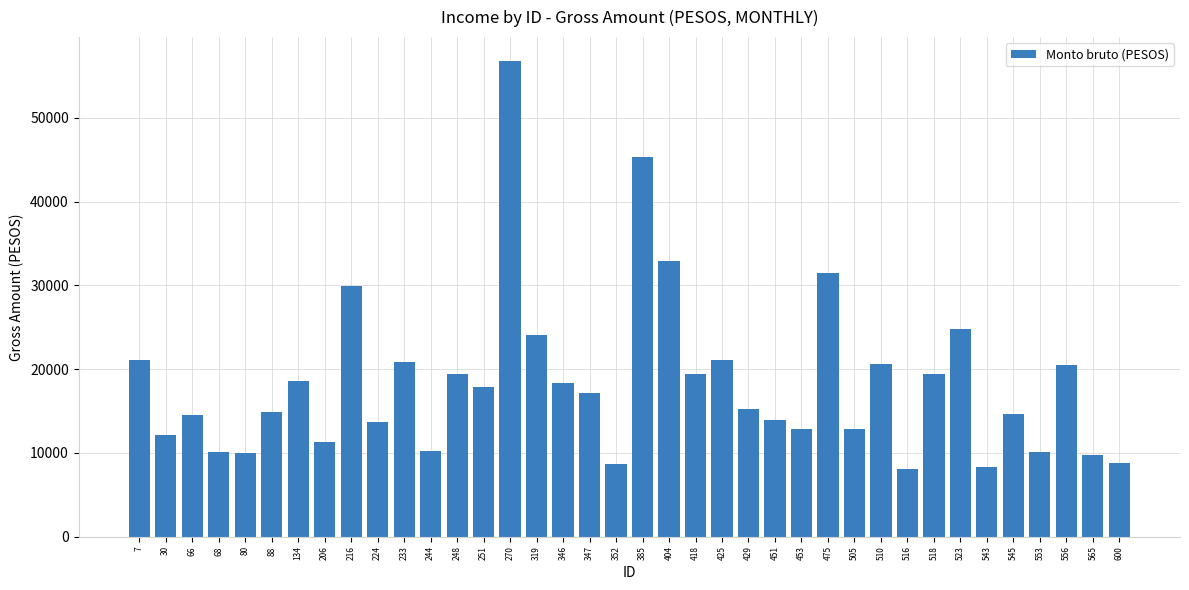

What is the sum of the values at 385 and 248?

64800.8